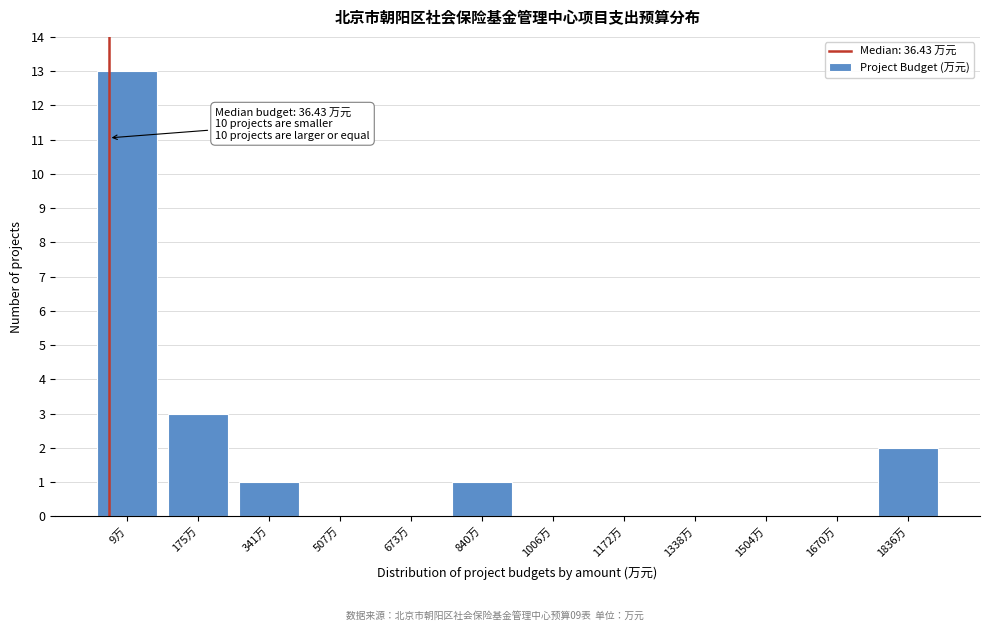

What is the sum of all values?

20